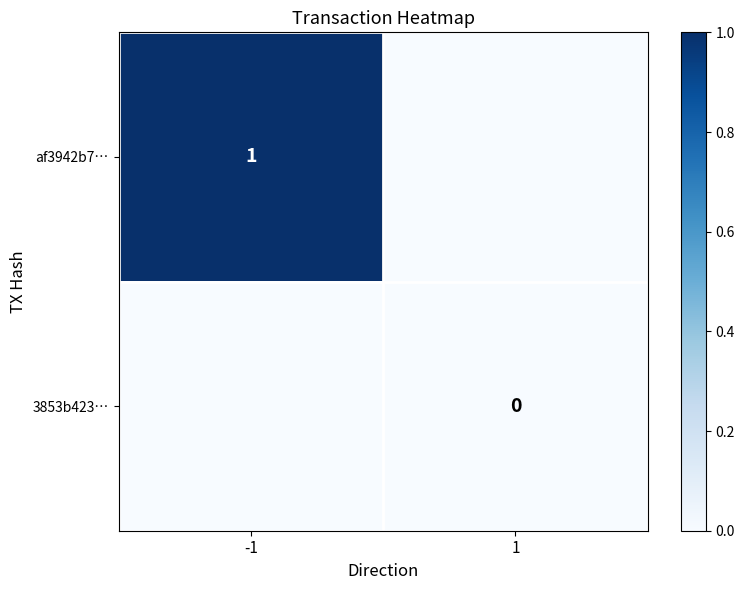

True or false: af3942b7… has a value of 1 at -1.

True